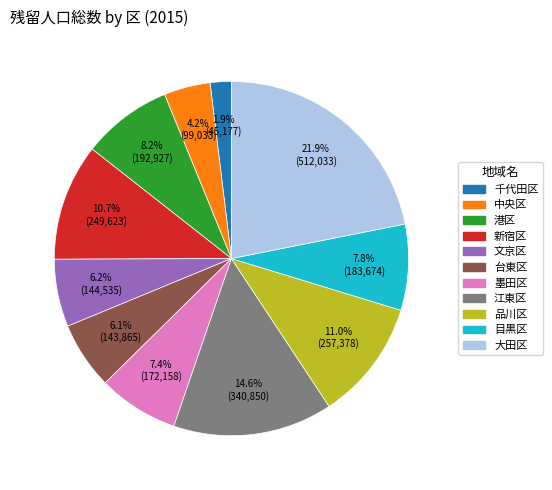

Which slice is the largest?

大田区